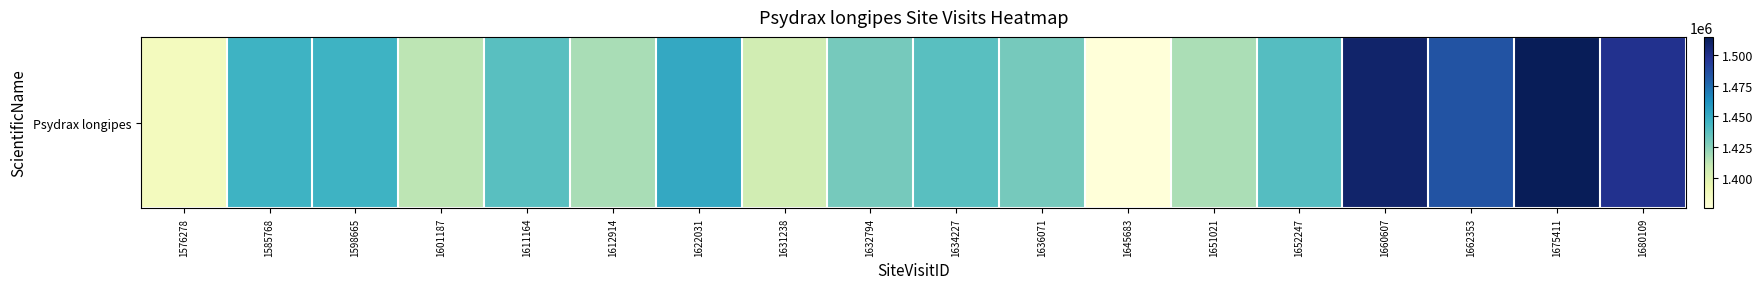

The value at 1611164 is 2547846. True or false?

False